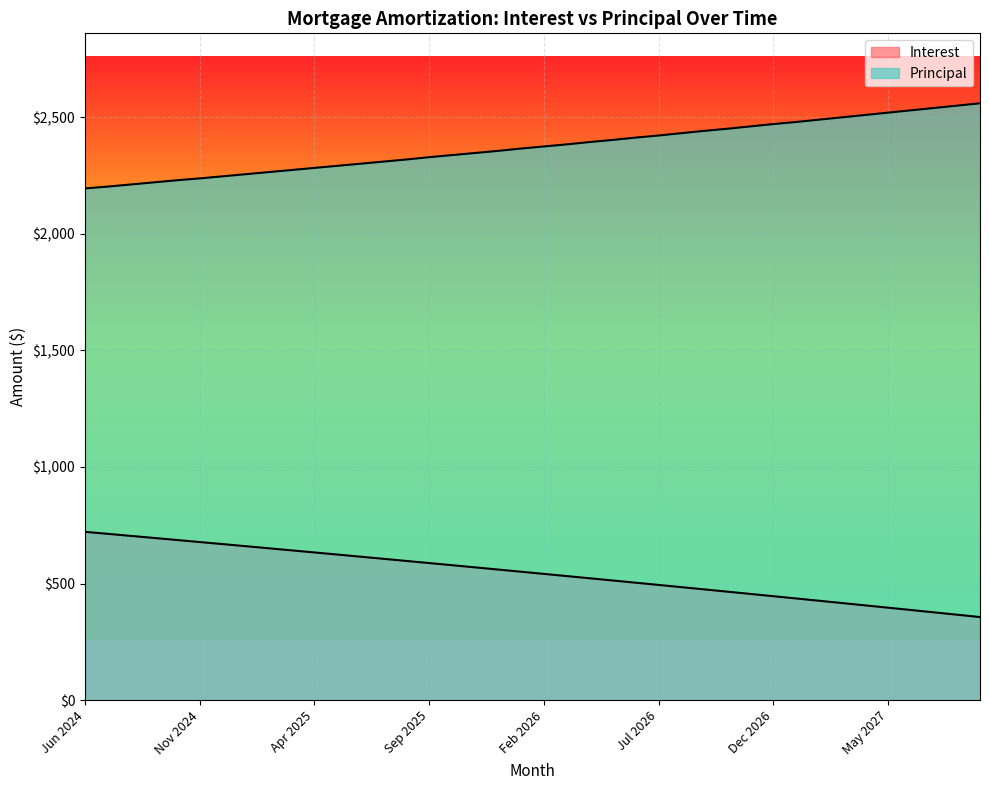

What is the spread (max minus min) of values at Jul 2026?

1927.0